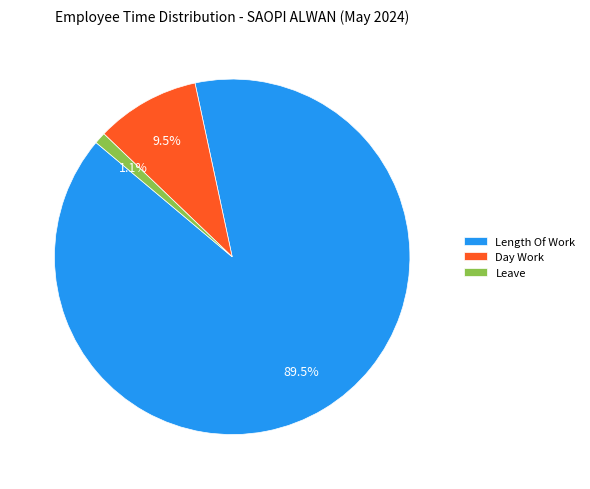

To the nearest percent, what is the average slice percentage?

33%